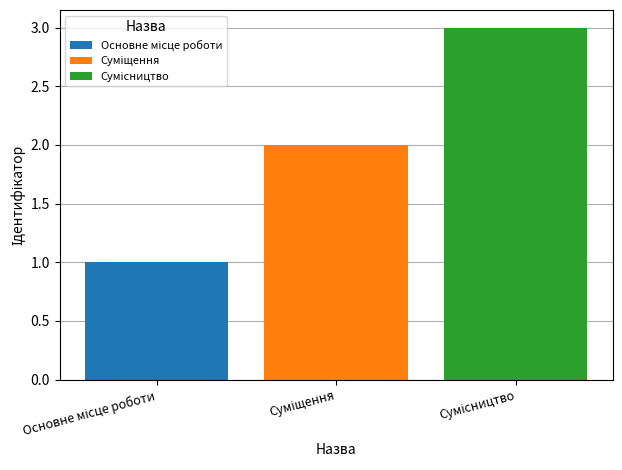

What is the maximum value shown in the chart?

3